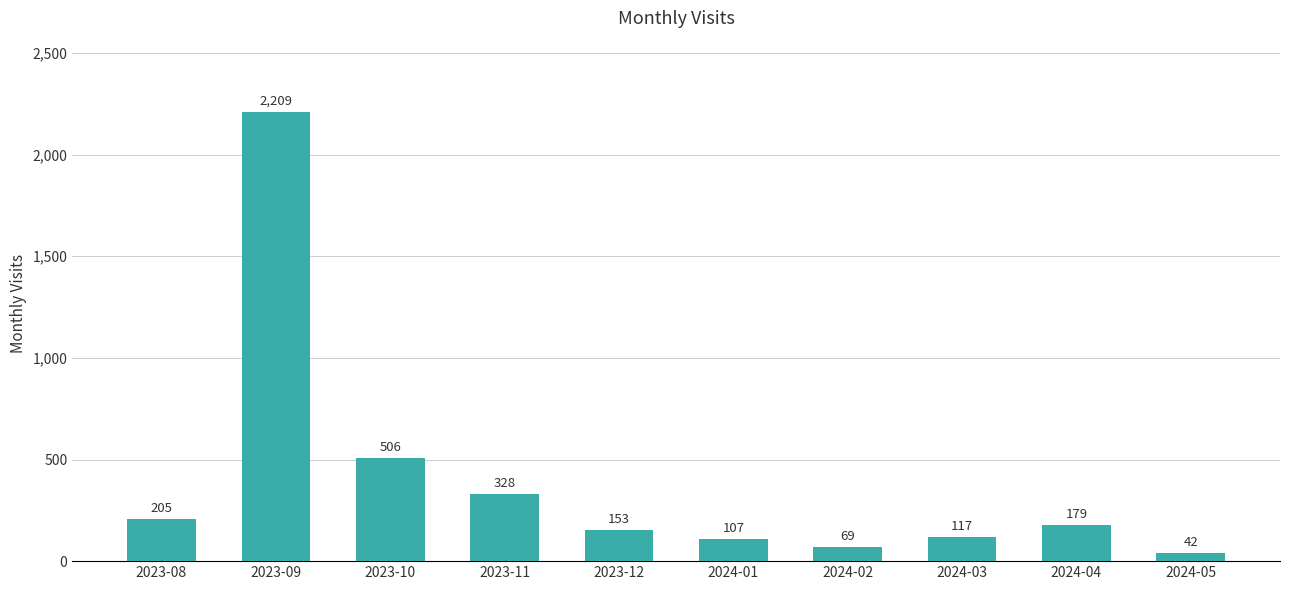

What value does the data have at 2024-05, to the nearest 10?

40